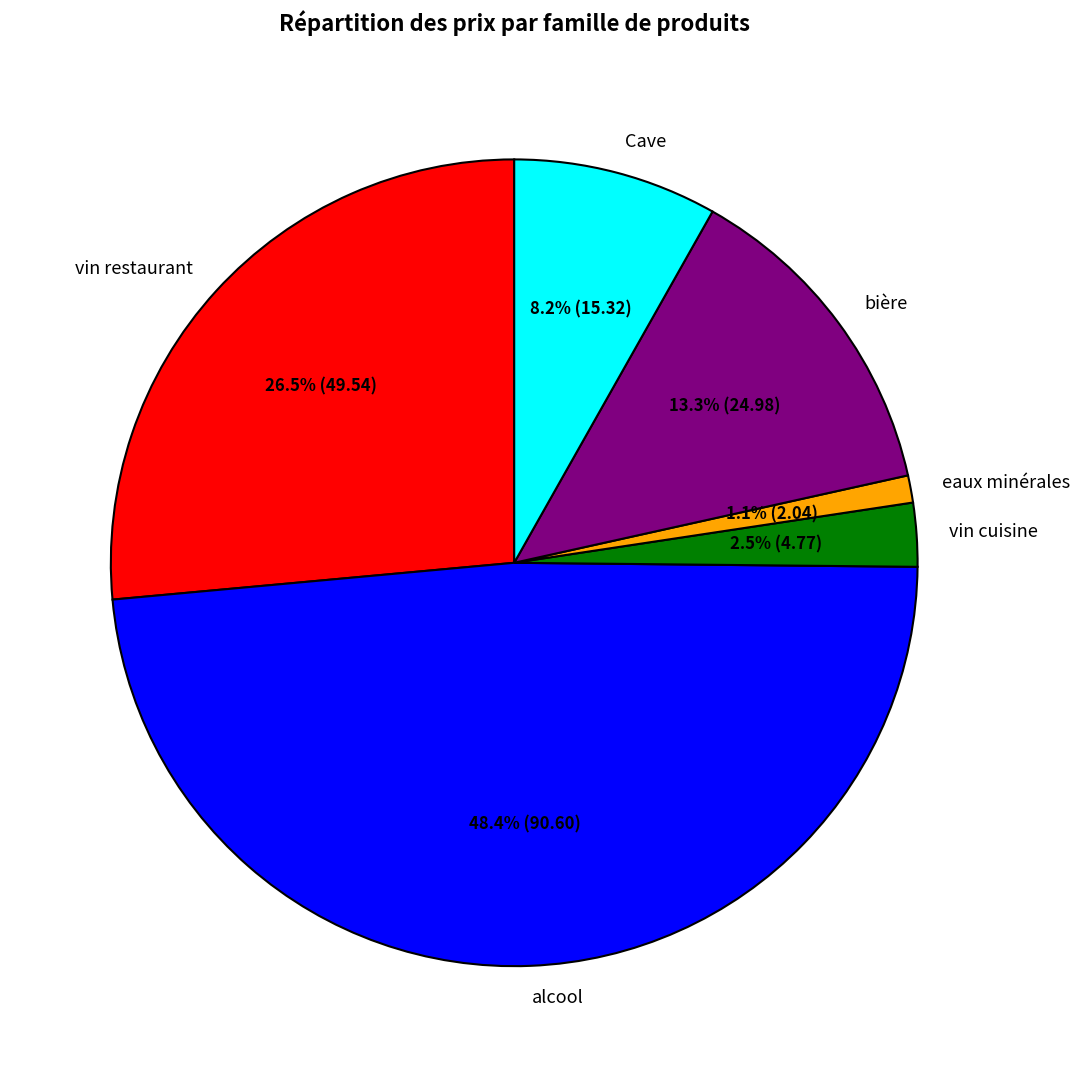

Which category has the biggest portion of the pie?

alcool